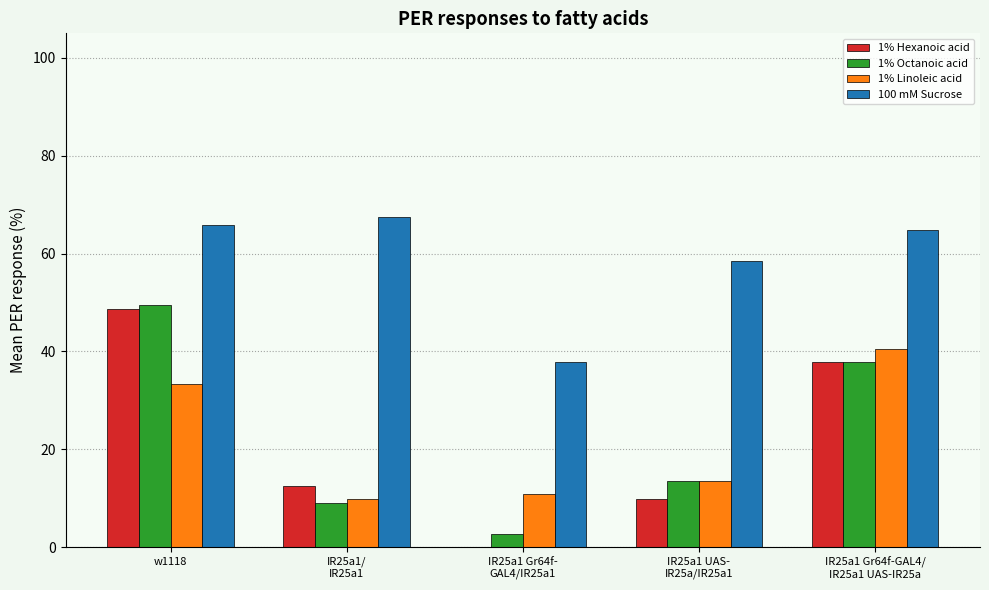

What are all the series names shown in the legend?

1% Hexanoic acid, 1% Octanoic acid, 1% Linoleic acid, 100 mM Sucrose